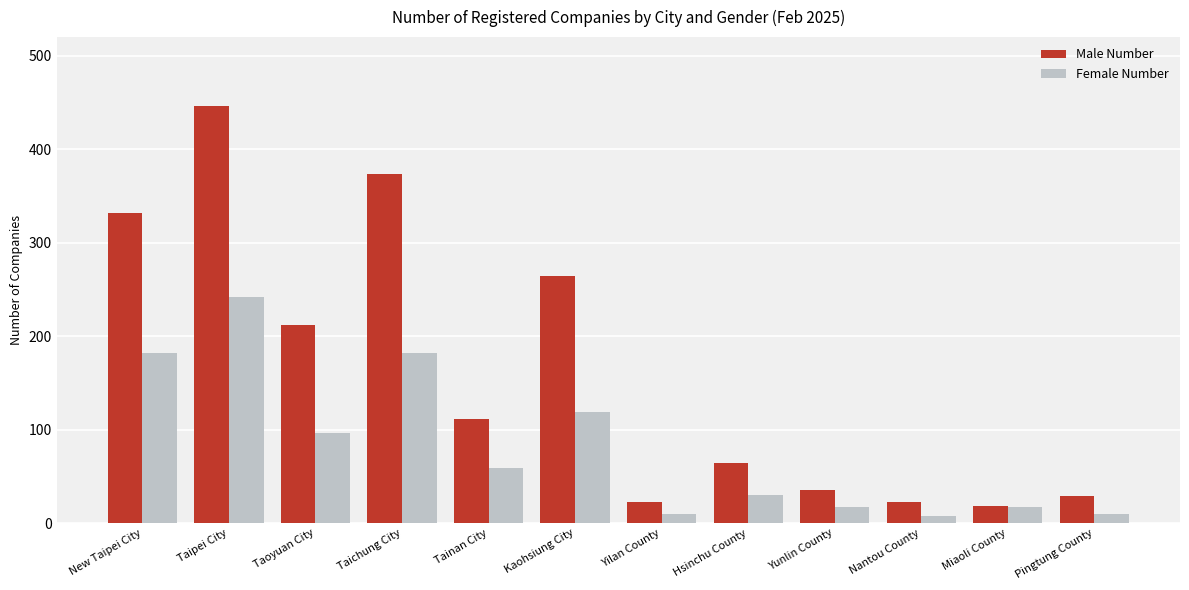

What is the average value of the Female Number series?

81